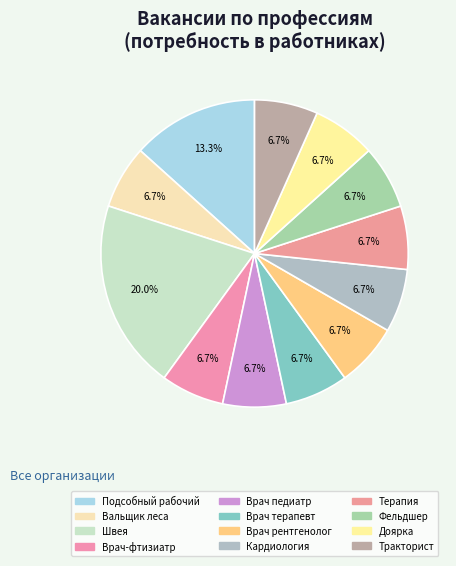

How many slices are in this pie chart?

12